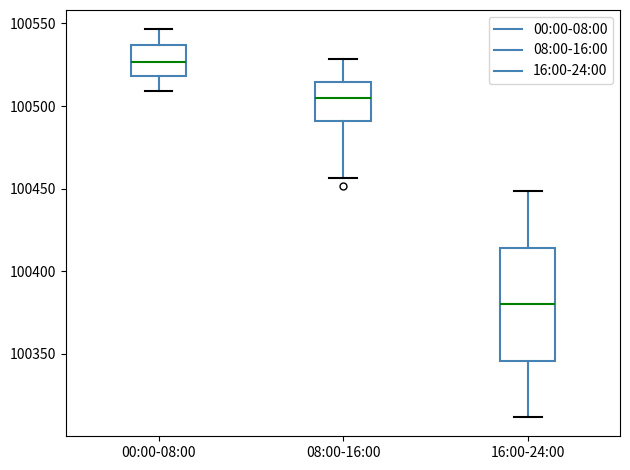

Reading left to right, transcribe this box plot: for each box, give where its median line is, the range the box spans, and where its two whiskers end, as read against the y-axis. The values are not printed on the chart, so give them approximately, as read against the axis.

00:00-08:00: median 100525, box 100520 to 100535, whiskers 100510 to 100545
08:00-16:00: median 100505, box 100490 to 100515, whiskers 100455 to 100530
16:00-24:00: median 100380, box 100345 to 100415, whiskers 100310 to 100450